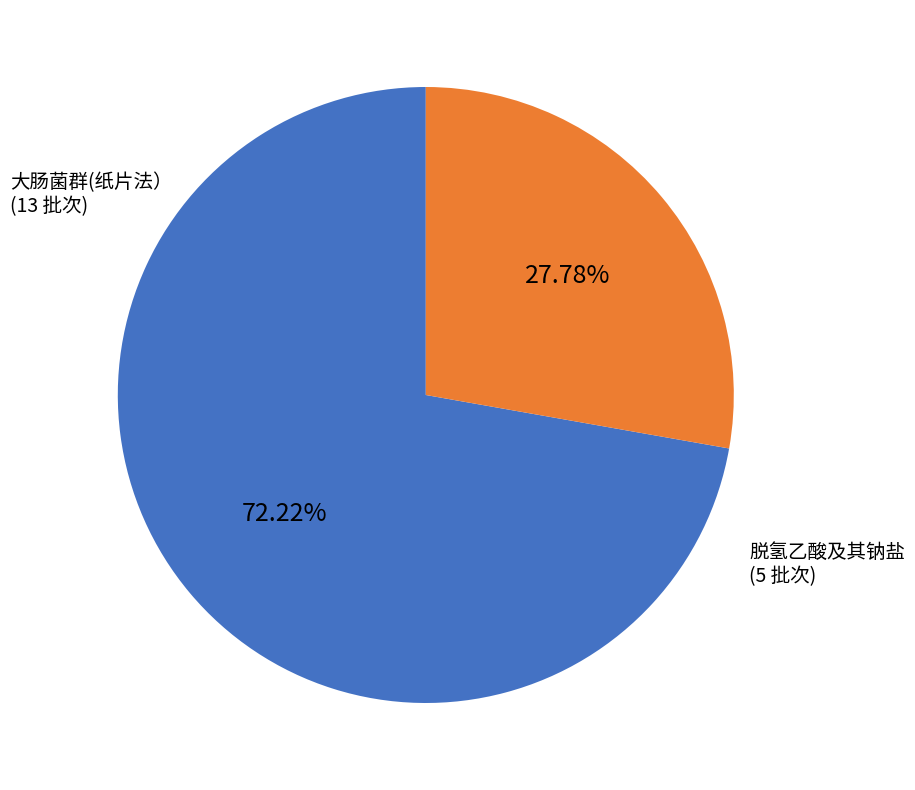

Is there any slice that represents more than half of the pie?

Yes